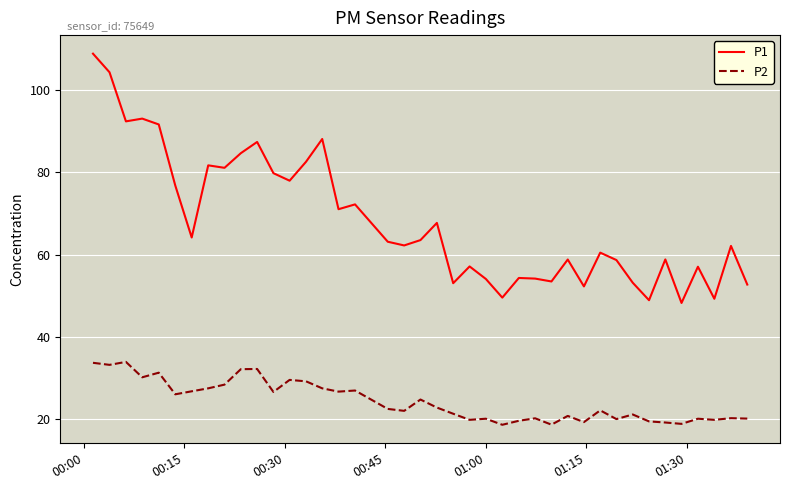

List the series in order of their peak value, highest first.

P1, P2